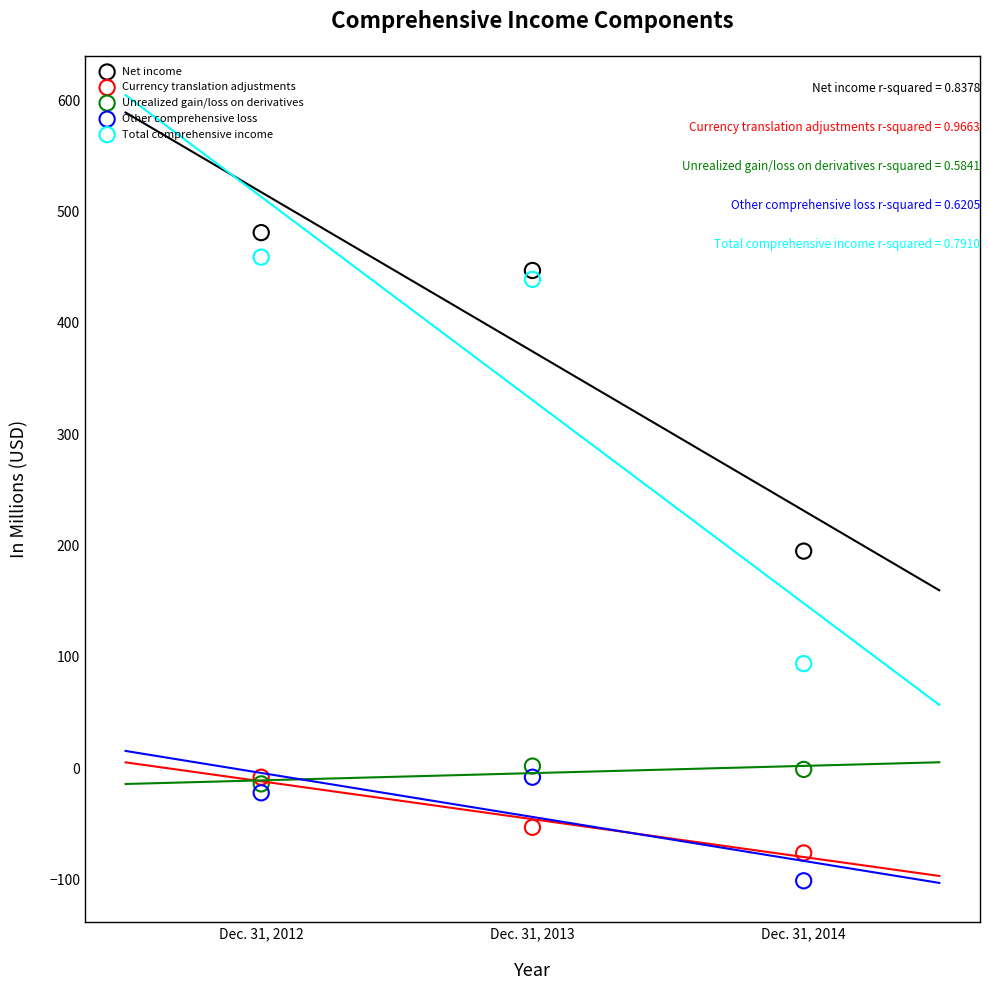

In the Net income series, what Y value is closest to 338?

447